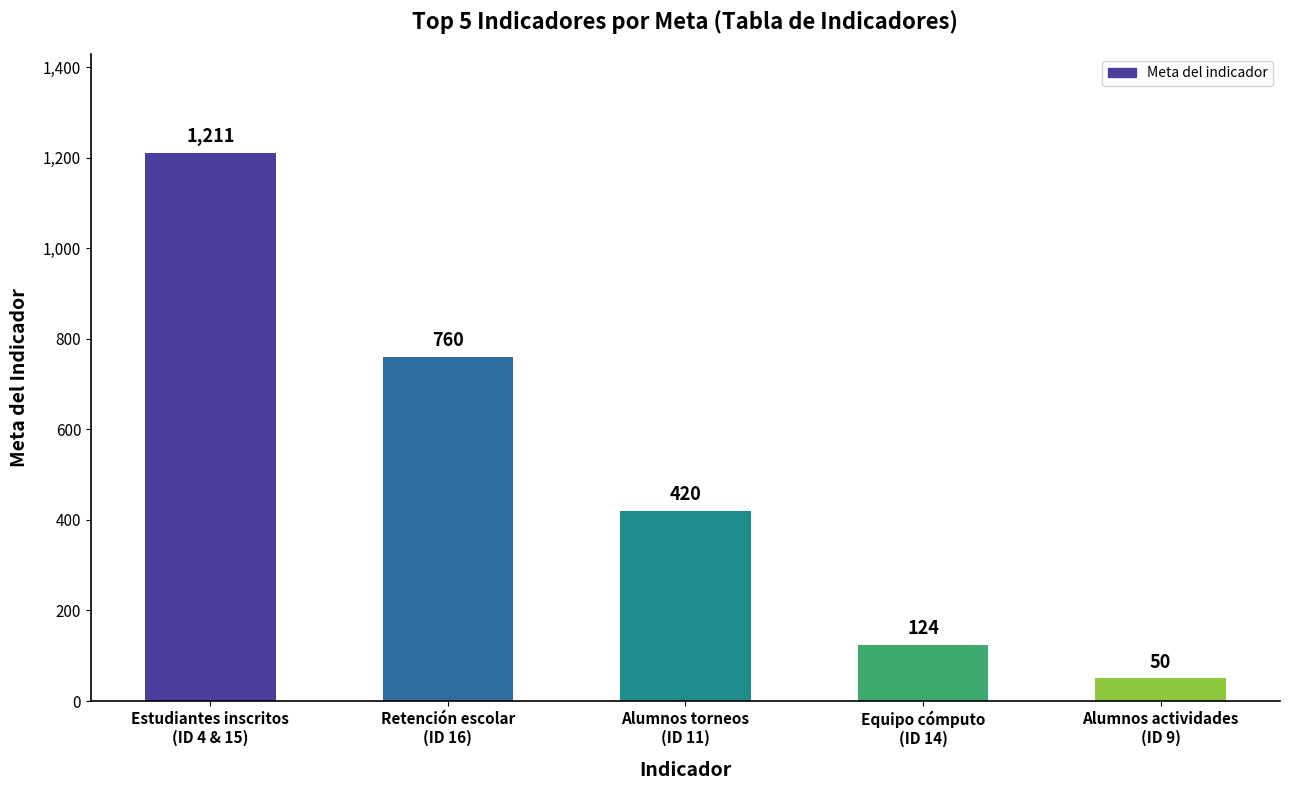

Where is the data nearest to the value 630?

Retención escolar
(ID 16)